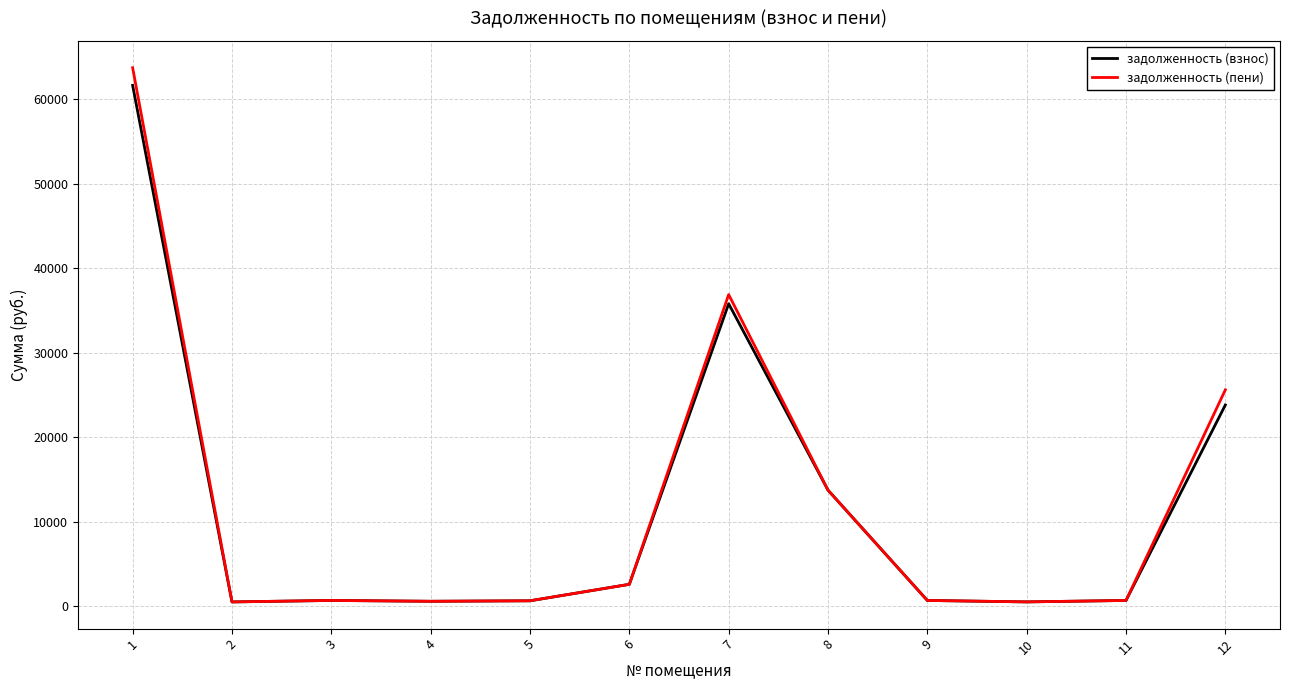

Which series changed the most between 1 and 4?

задолженность (пени)